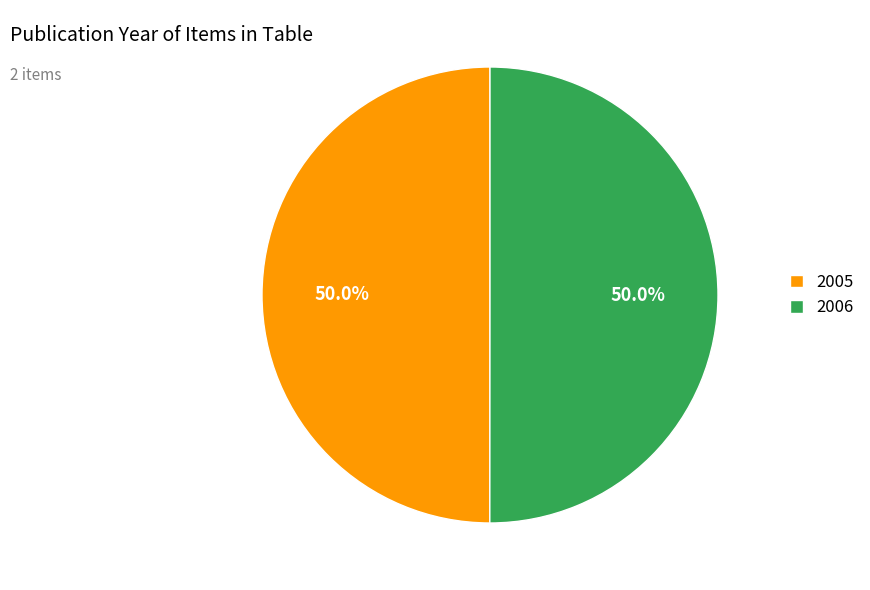

What is the ratio of the value at 2005 to the value at 2006?

1.0